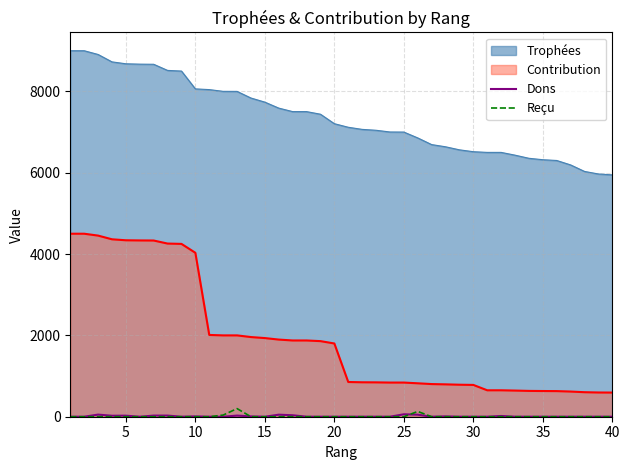

Which series has the largest range (max minus min)?

Contribution